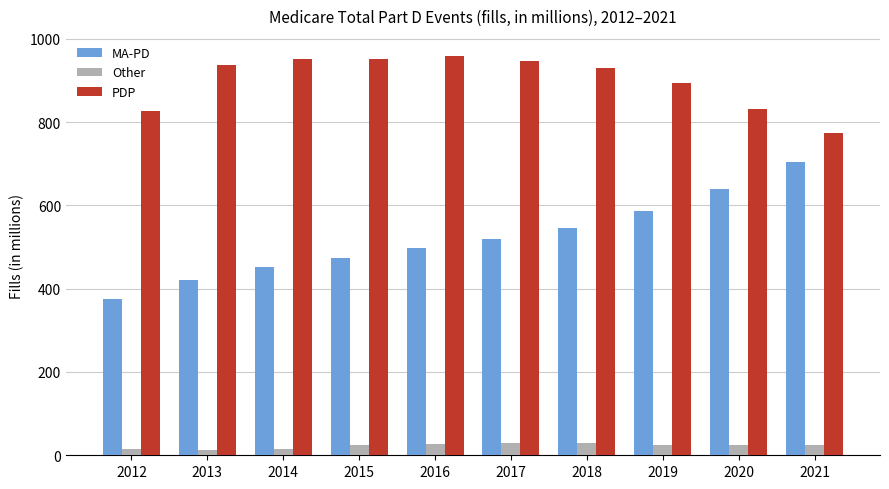

What is the smallest value displayed?

13.0